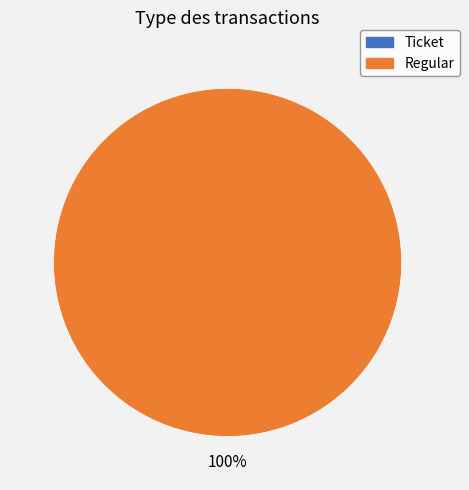

What is the smallest slice in the pie chart?

Ticket